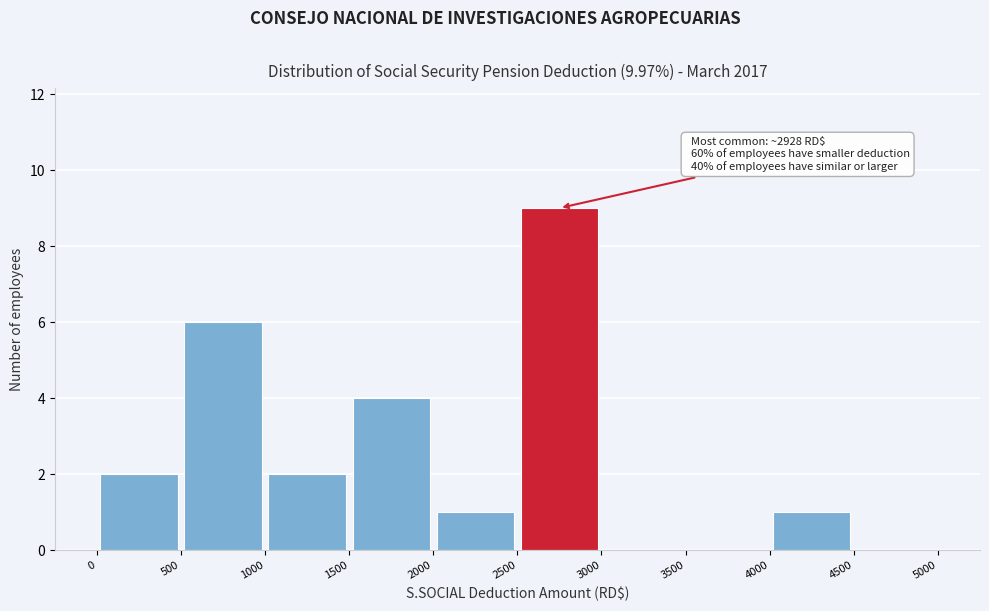

Which range on the x-axis has the tallest bar?

2500 to 3000